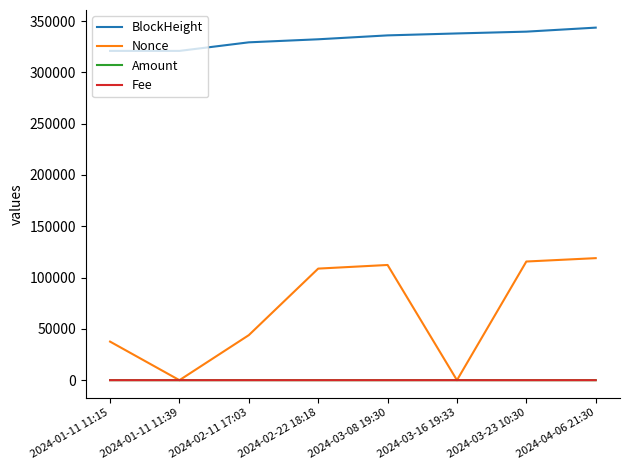

True or false: Amount and BlockHeight intersect in this chart.

False